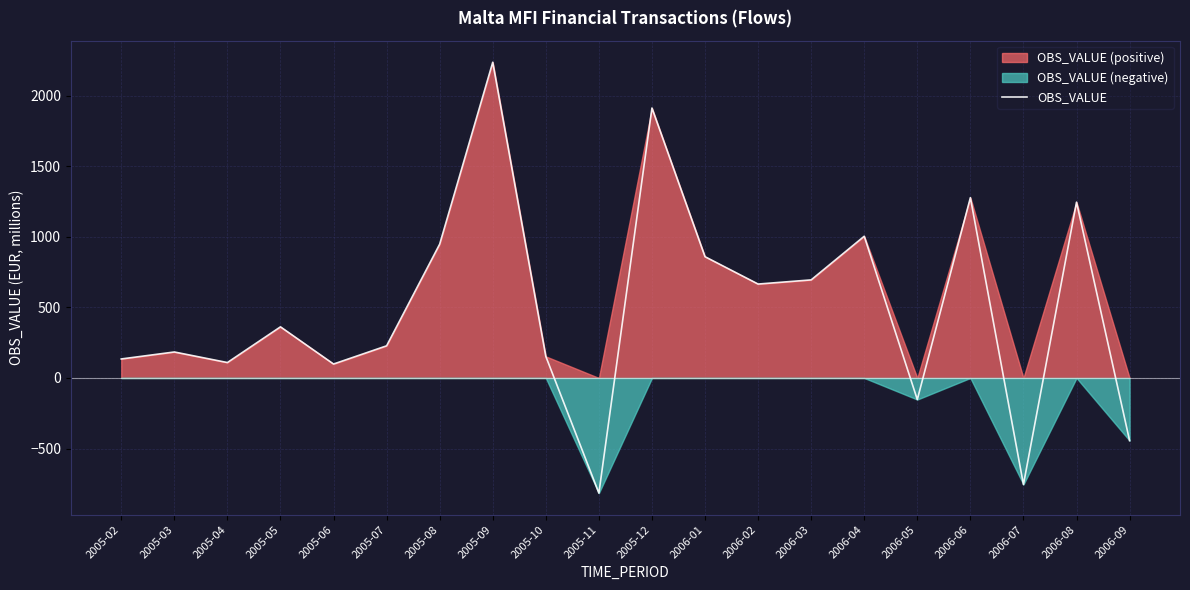

What is the difference between the maximum and minimum values?

3052.7